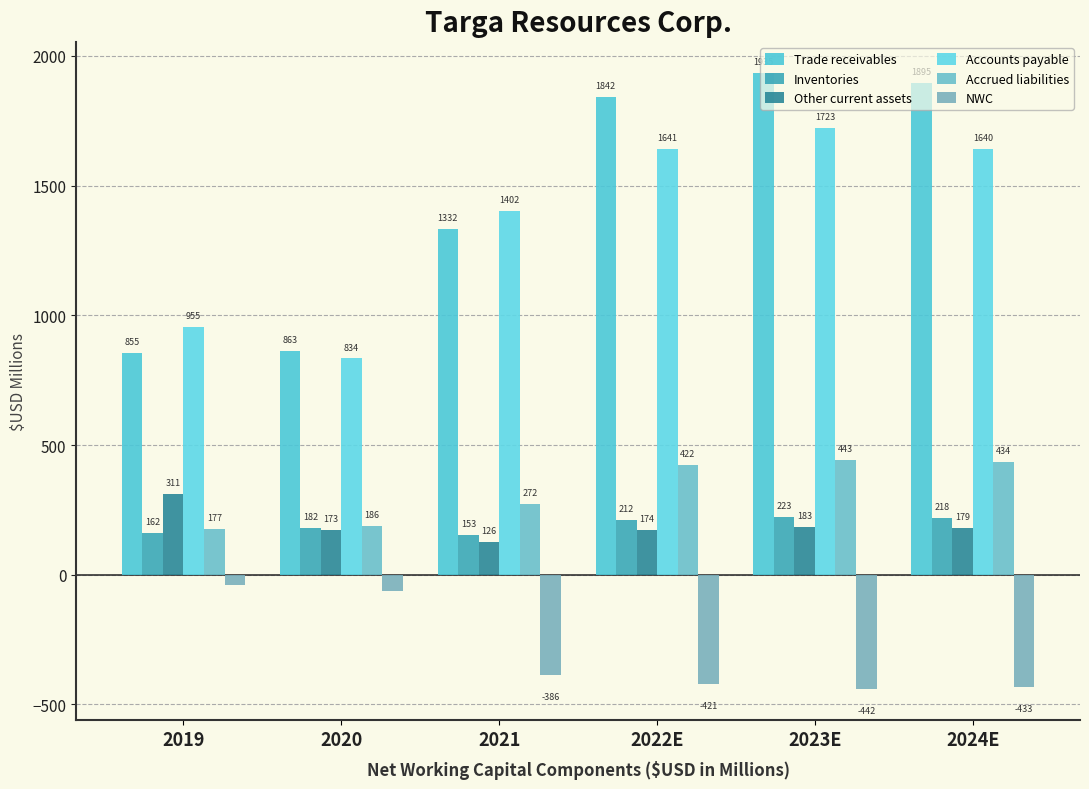

Is it true that Trade receivables equals 2843.9 at 2022E?

False